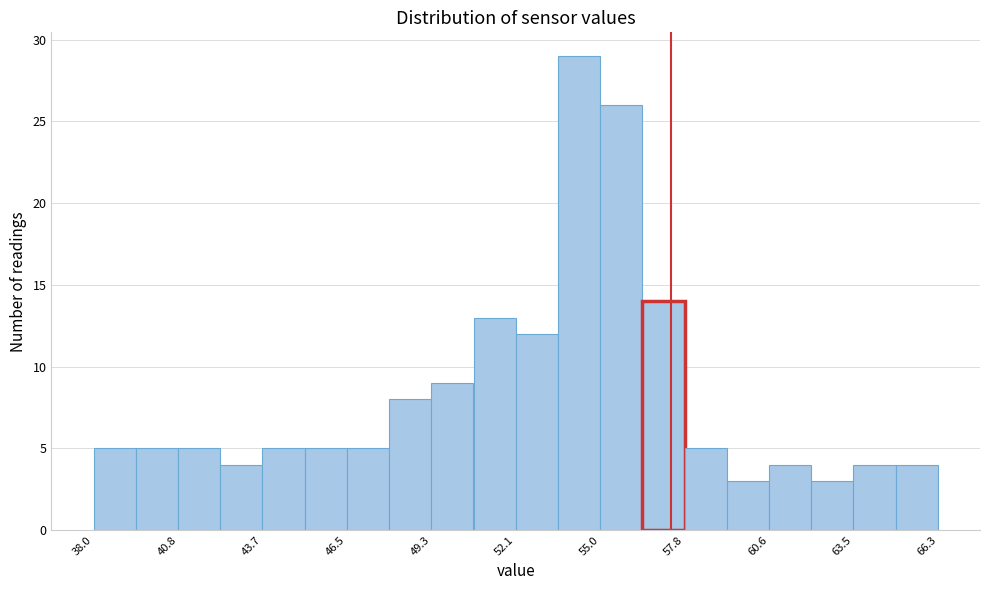

Read against the x-axis, roughly where is the centre of the tallest bar?

54.5